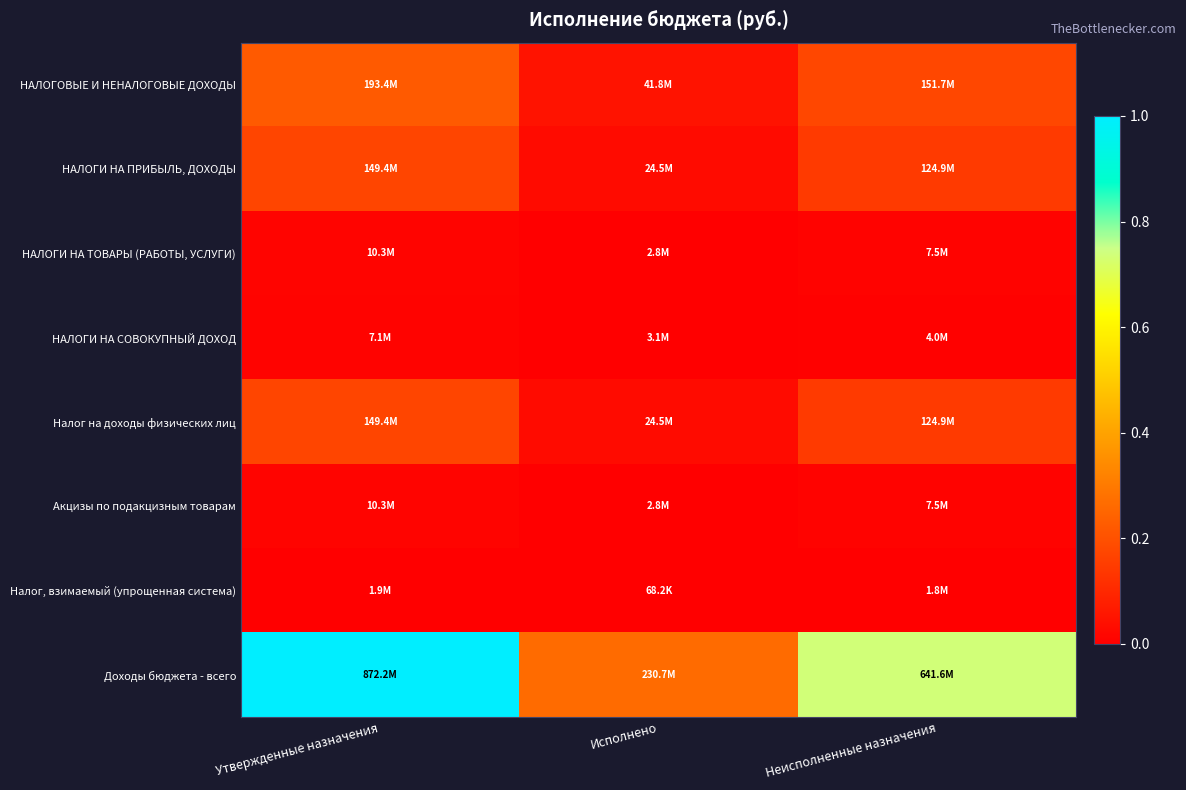

Reading left to right, transcribe all the data shown in this chart.

НАЛОГОВЫЕ И НЕНАЛОГОВЫЕ ДОХОДЫ: Утвержденные назначения=0.2	Исполнено=0.0	Неисполненные назначения=0.2
НАЛОГИ НА ПРИБЫЛЬ, ДОХОДЫ: Утвержденные назначения=0.2	Исполнено=0.0	Неисполненные назначения=0.1
НАЛОГИ НА ТОВАРЫ (РАБОТЫ, УСЛУГИ): Утвержденные назначения=0.0	Исполнено=0.0	Неисполненные назначения=0.0
НАЛОГИ НА СОВОКУПНЫЙ ДОХОД: Утвержденные назначения=0.0	Исполнено=0.0	Неисполненные назначения=0.0
Налог на доходы физических лиц: Утвержденные назначения=0.2	Исполнено=0.0	Неисполненные назначения=0.1
Акцизы по подакцизным товарам: Утвержденные назначения=0.0	Исполнено=0.0	Неисполненные назначения=0.0
Налог, взимаемый (упрощенная система): Утвержденные назначения=0.0	Исполнено=0.0	Неисполненные назначения=0.0
Доходы бюджета - всего: Утвержденные назначения=1.0	Исполнено=0.3	Неисполненные назначения=0.7